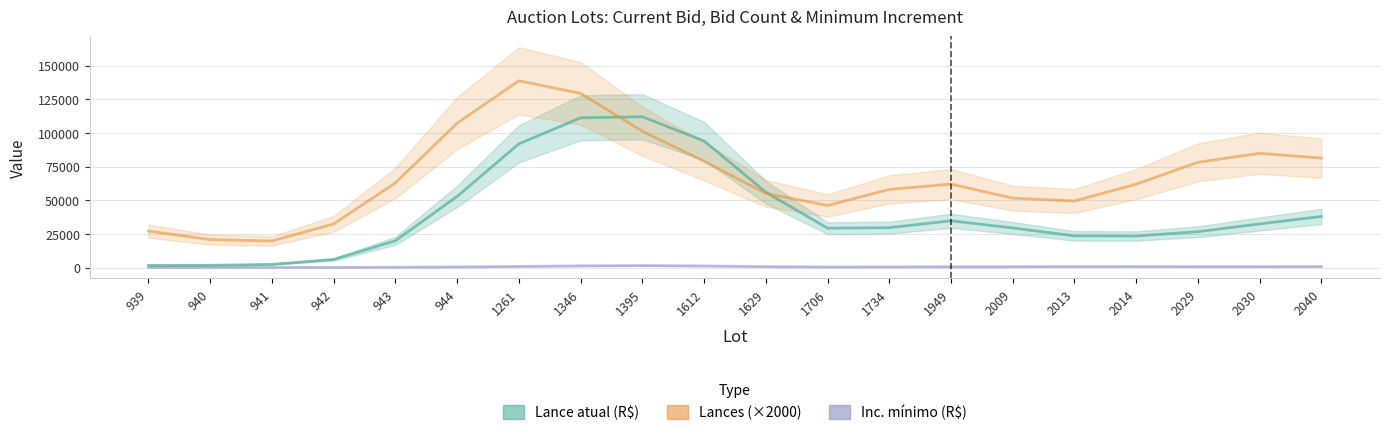

List the series in order of their peak value, highest first.

Lances (×2000), Lance atual (R$), Inc. mínimo (R$)